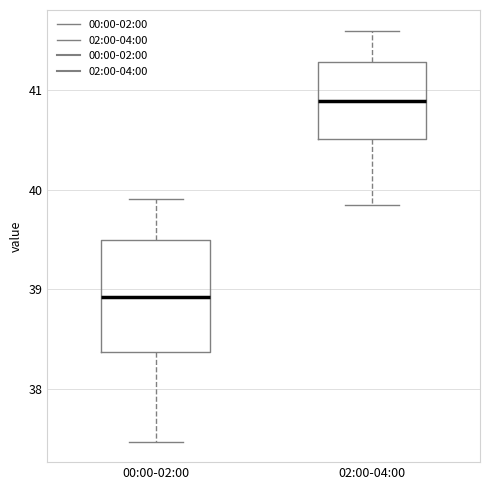

Which box is the tallest, from its lower edge to its upper edge?

00:00-02:00